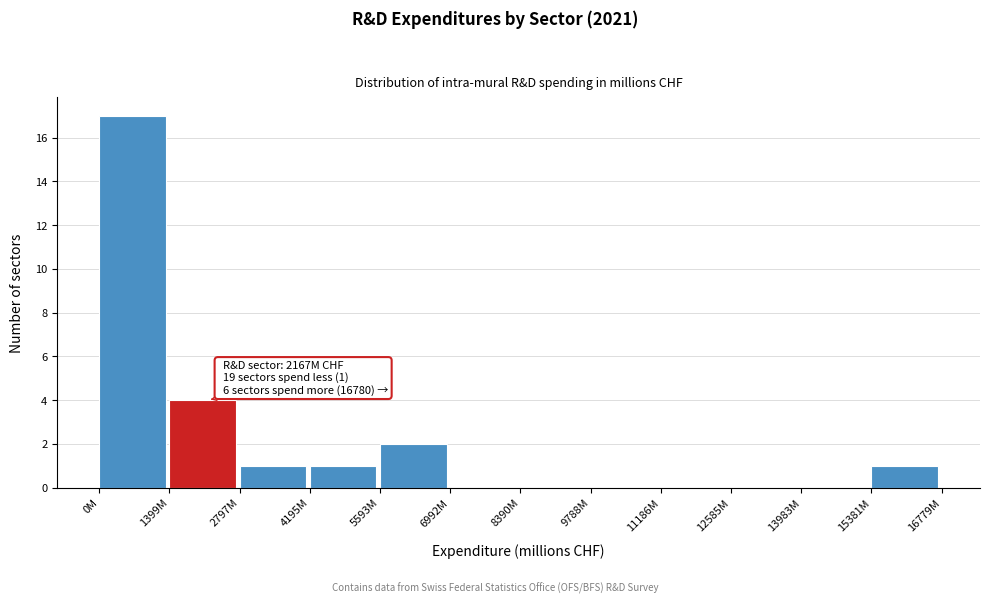

Reading right to left, transcribe all the data shown in this chart.

15381M=1	13983M=0	12585M=0	11186M=0	9788M=0	8390M=0	6992M=0	5593M=2	4195M=1	2797M=1	1399M=4	0M=17